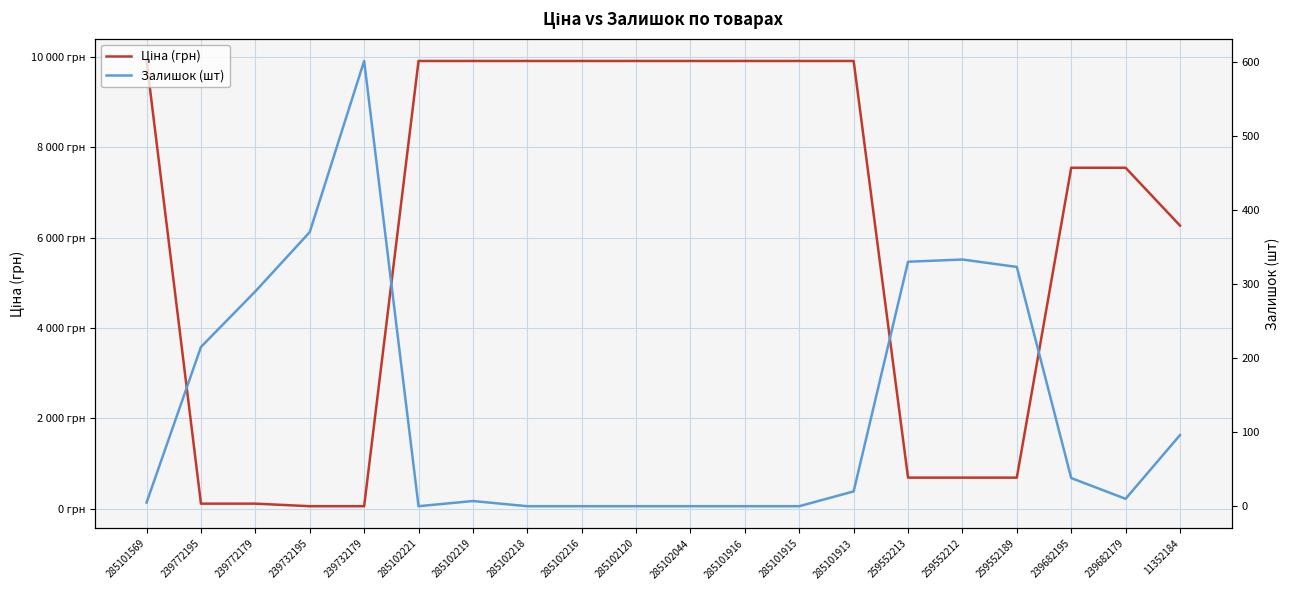

How many interior local valleys does the Залишок (шт) series have?

2